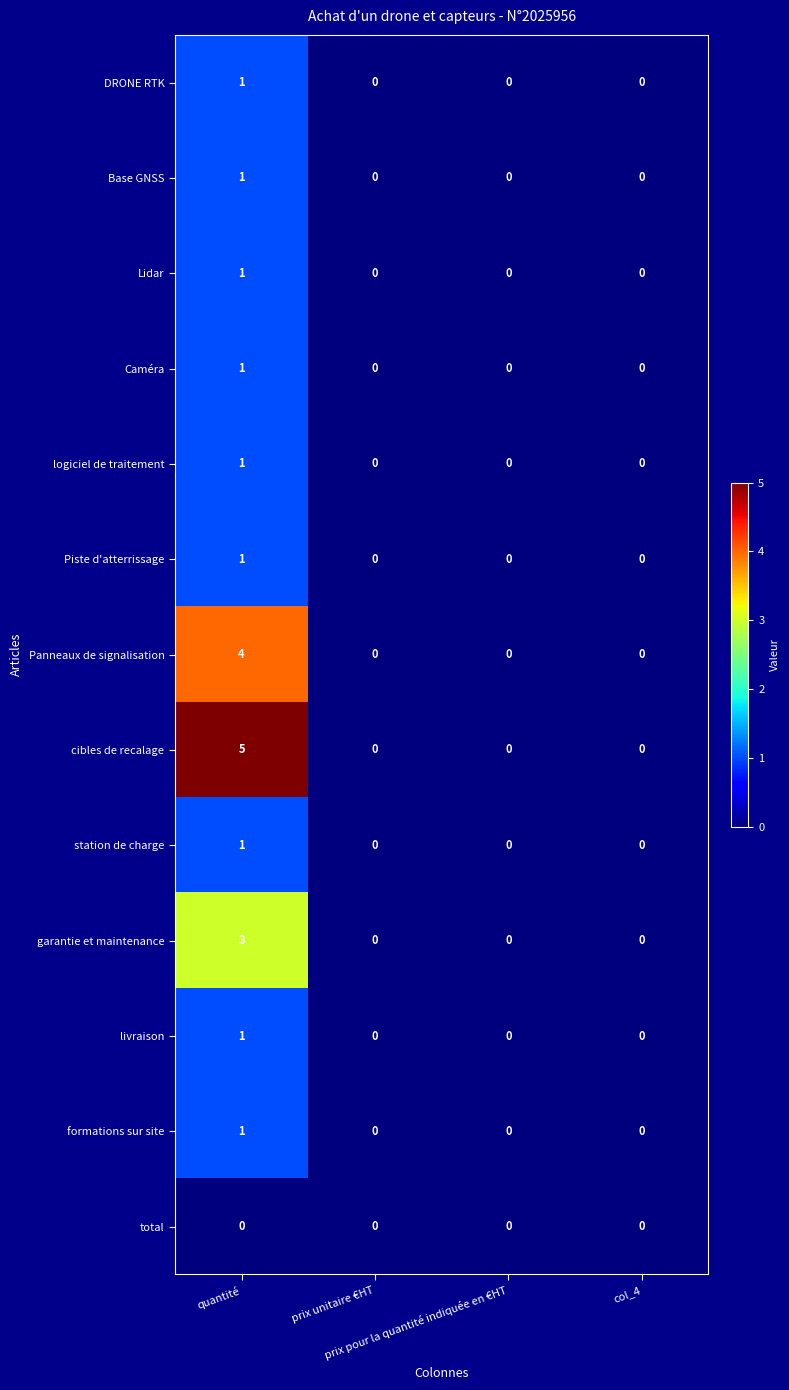

What is the greatest value displayed?

5